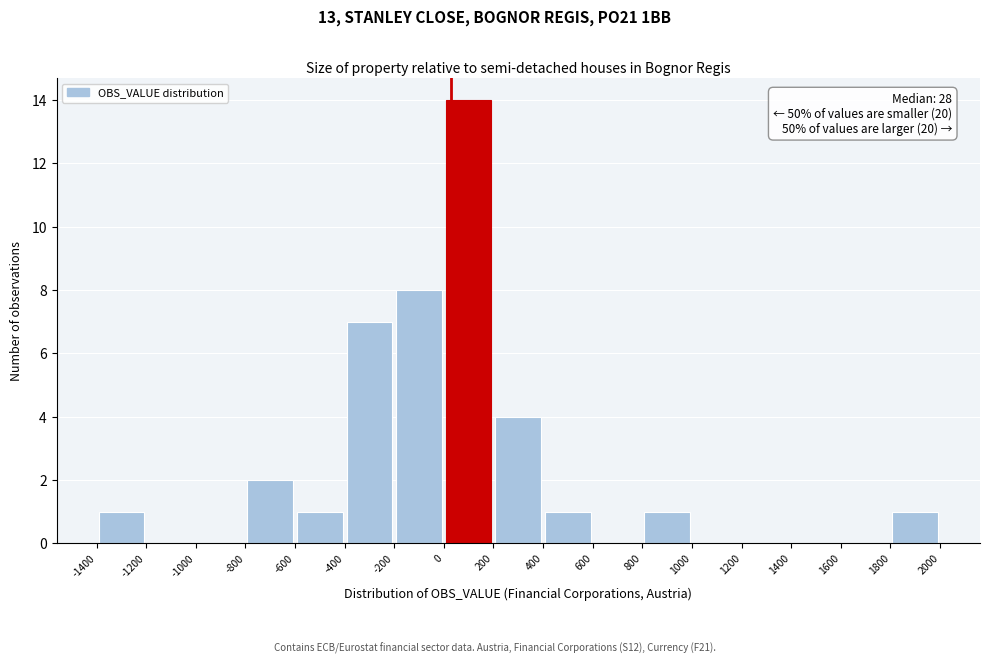

Which range on the x-axis has the tallest bar?

0 to 200